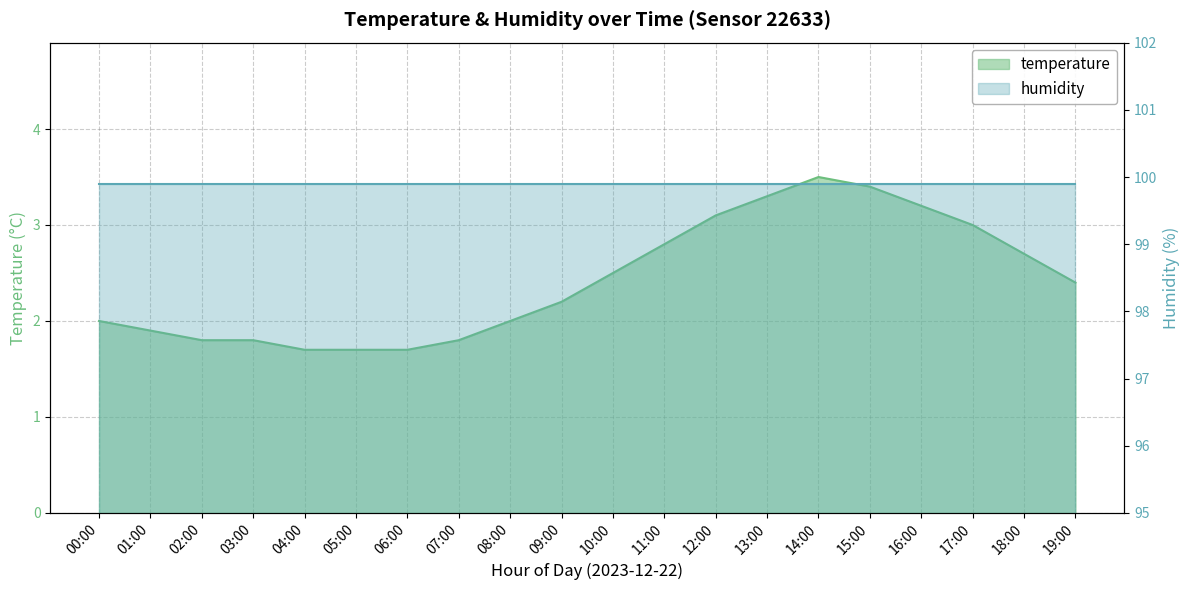

True or false: the data has more than 0 interior local peaks.

True